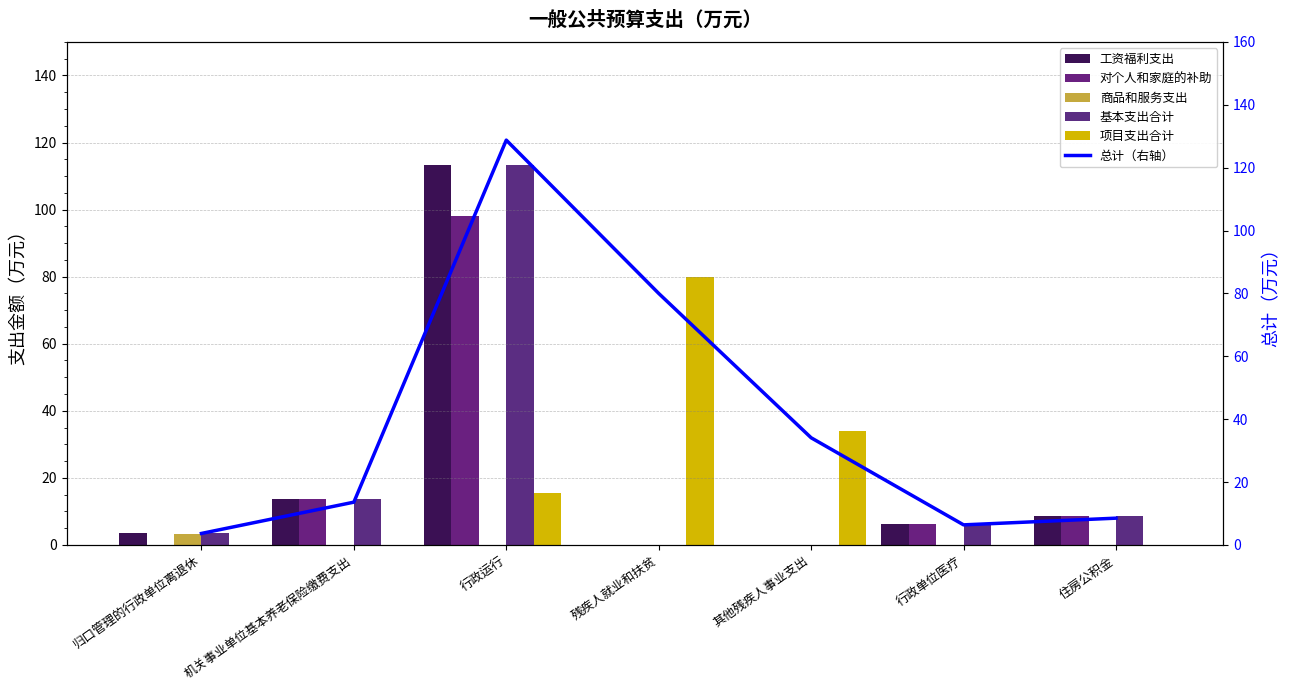

How many groups of bars are there?

7